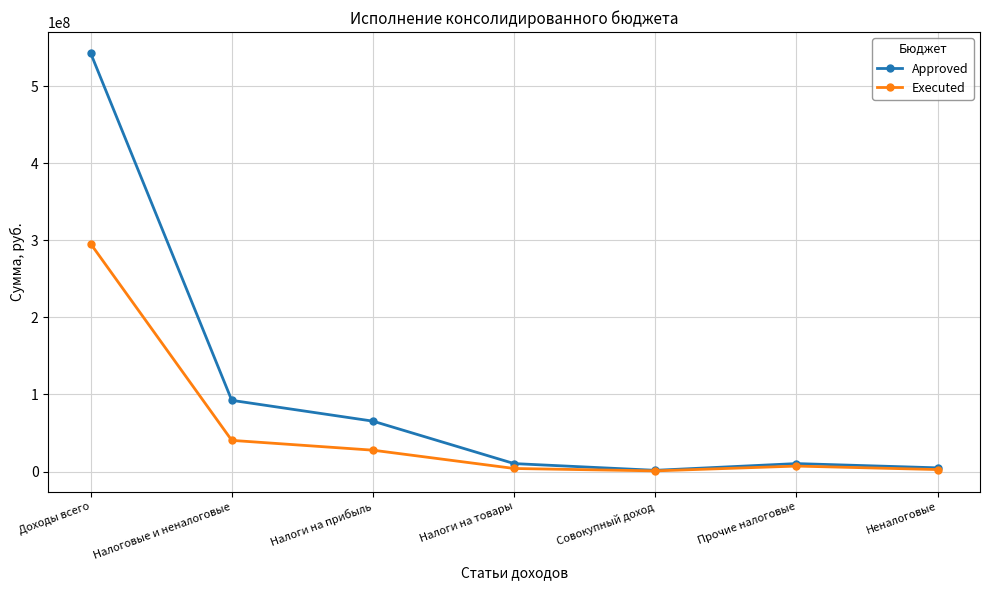

What position from the left is Налоги на прибыль?

3